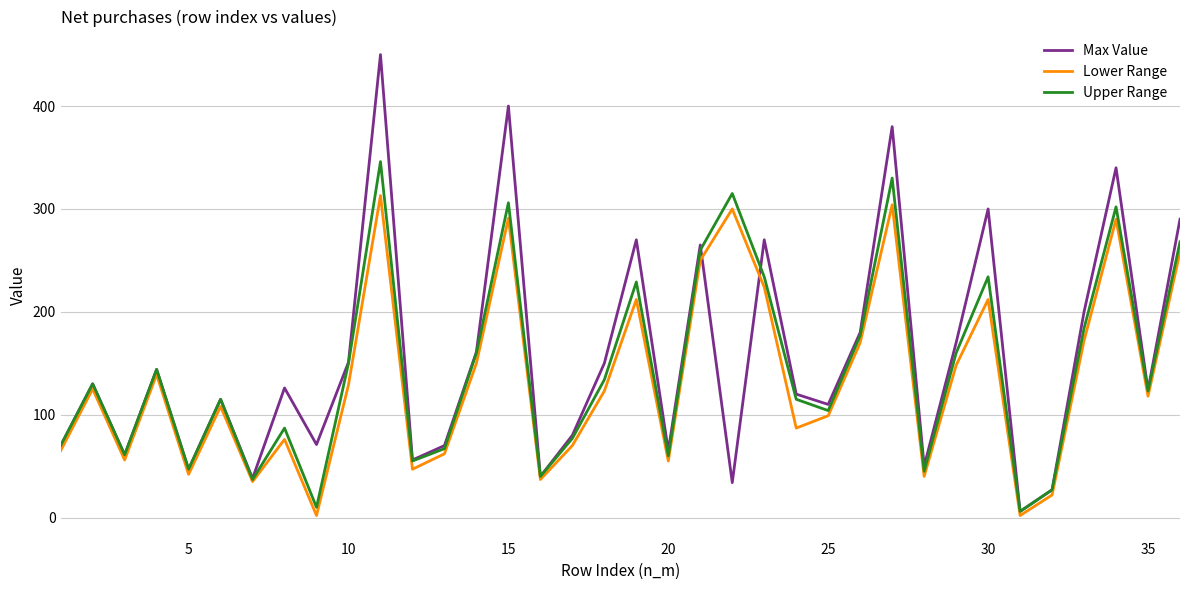

What is the maximum value for Max Value?

450